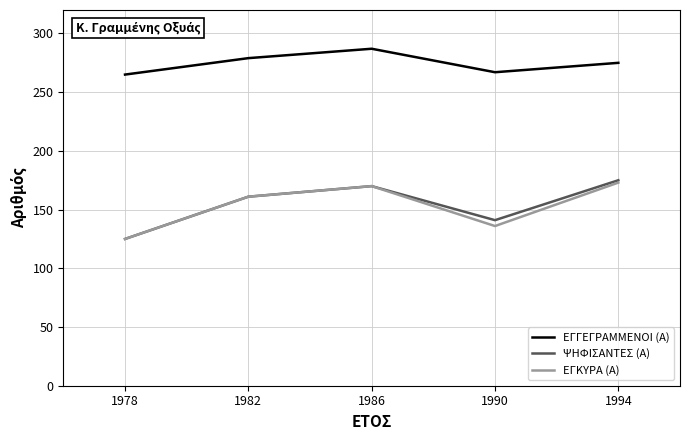

How many interior local valleys does the ΨΗΦΙΣΑΝΤΕΣ (Α) series have?

1